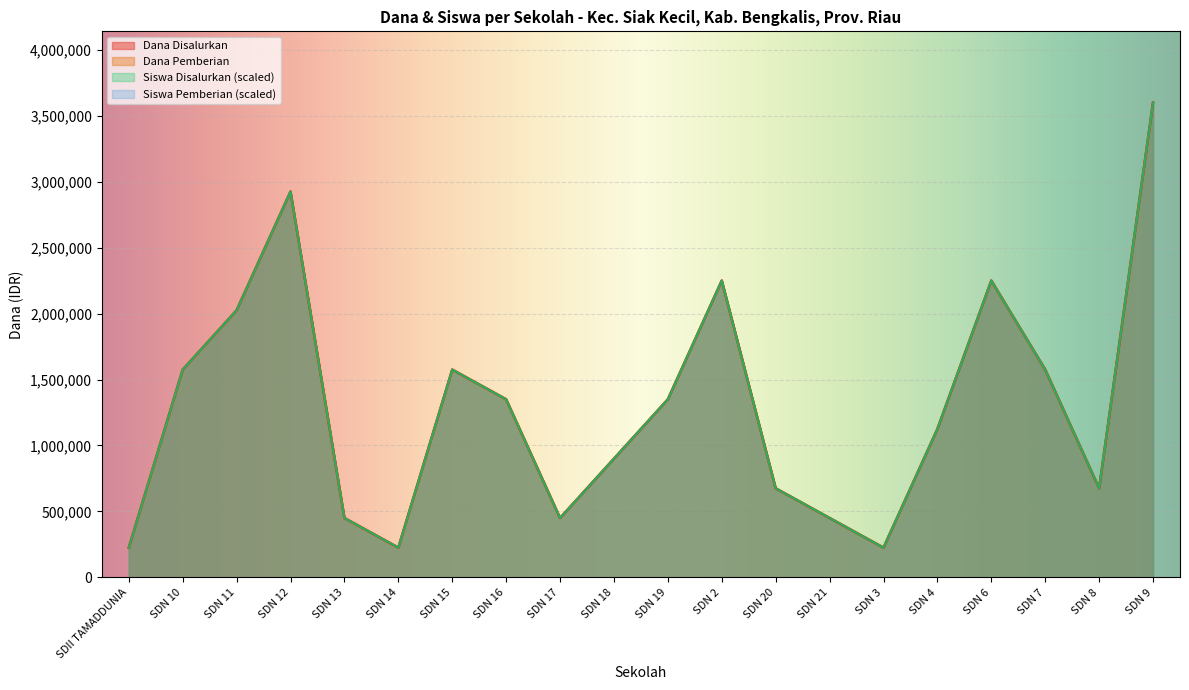

The Siswa Pemberian series shows 900000 at SDN 18. True or false?

True